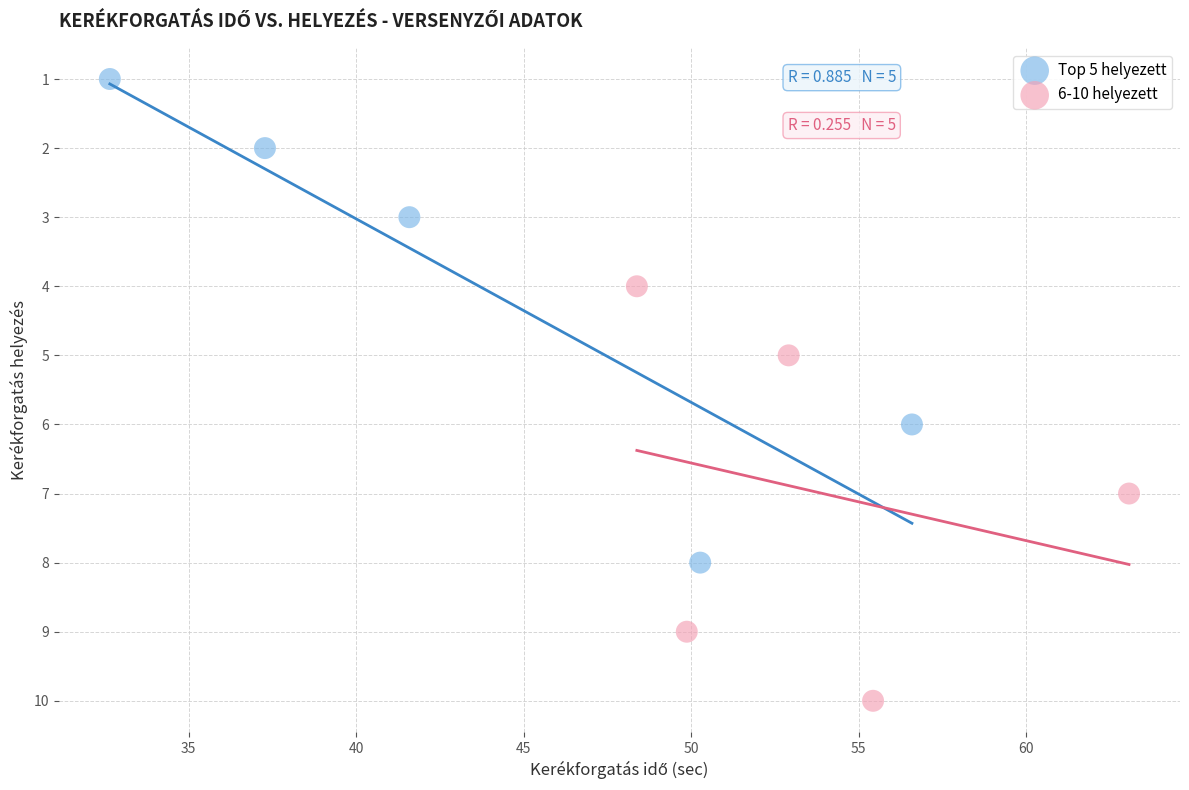

Which series contains the lowest Y value?

Top 5 helyezett